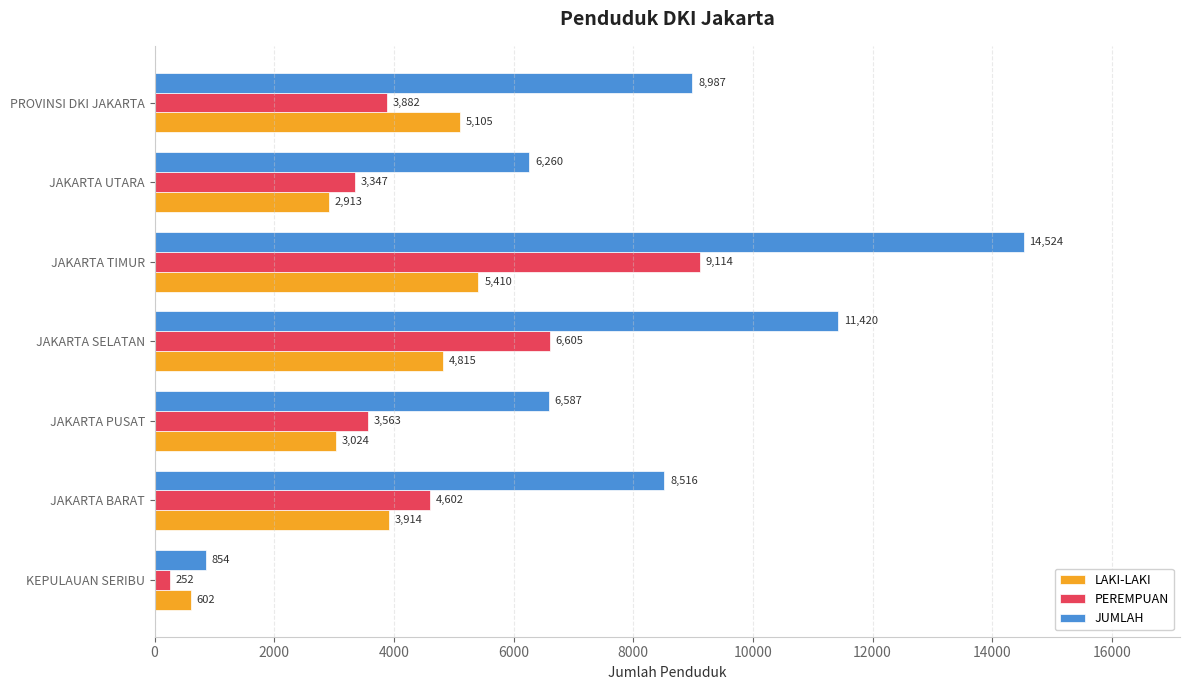

Where is JUMLAH nearest to the value 7689?

JAKARTA BARAT